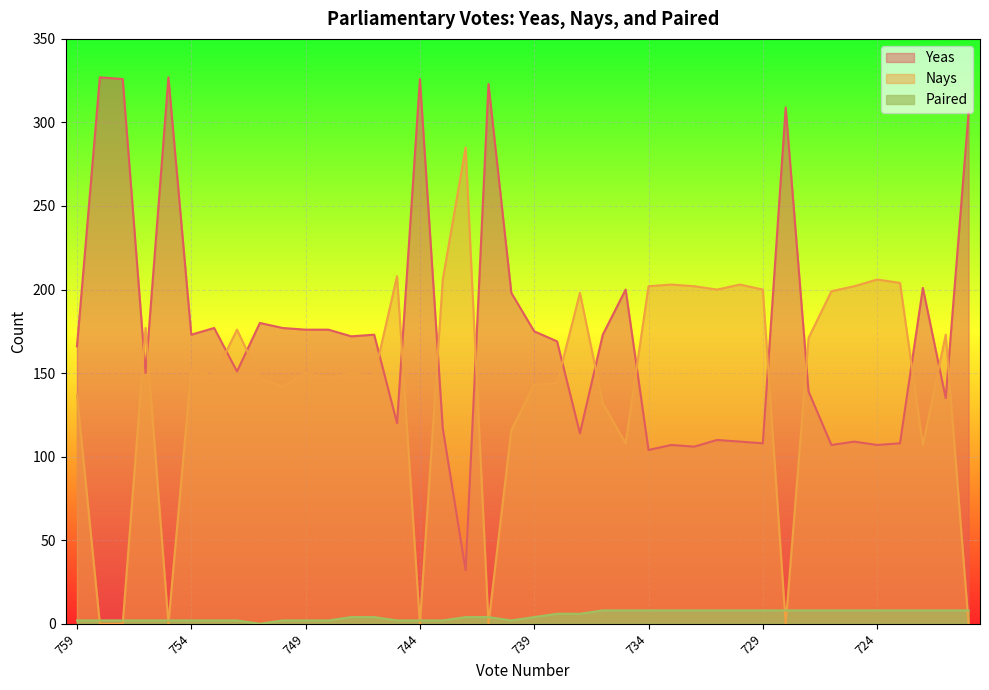

Where is Yeas nearest to the value 179?

751